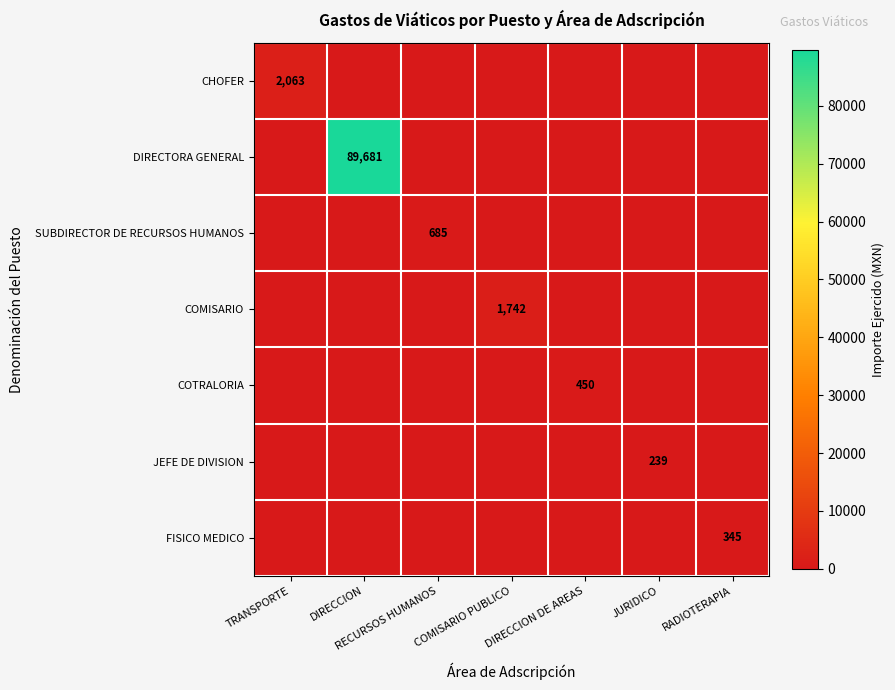

The value of JEFE DE DIVISION at JURIDICO is 73. True or false?

False